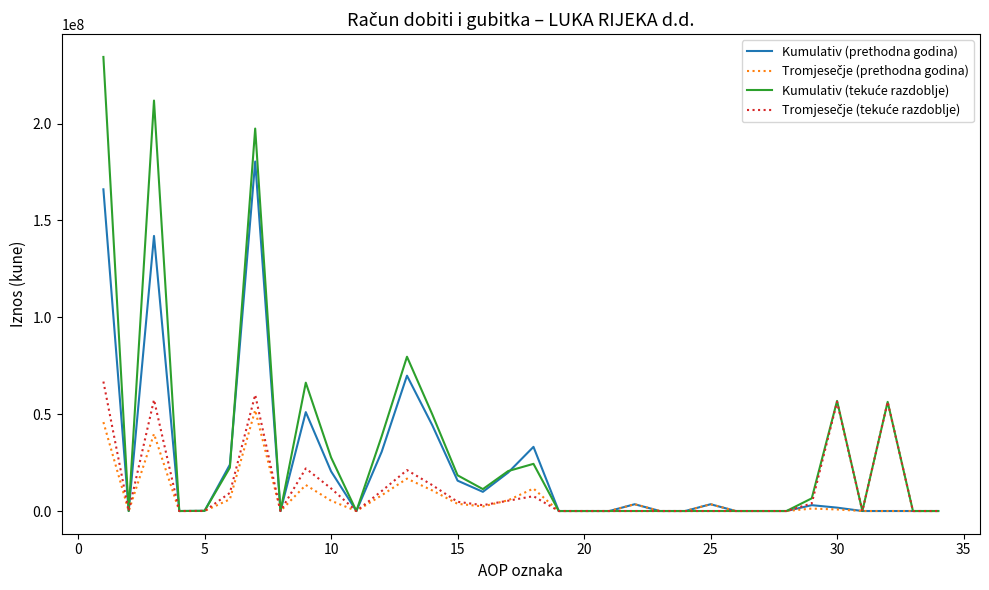

What is the maximum value for Kumulativ (prethodna godina)?

180434765